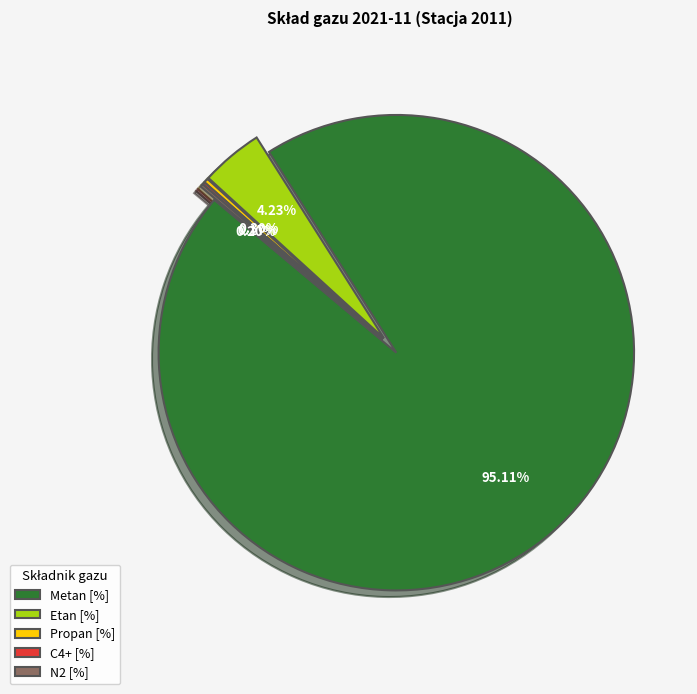

Combined, do Etan [%] and C4+ [%] account for over 50%?

No